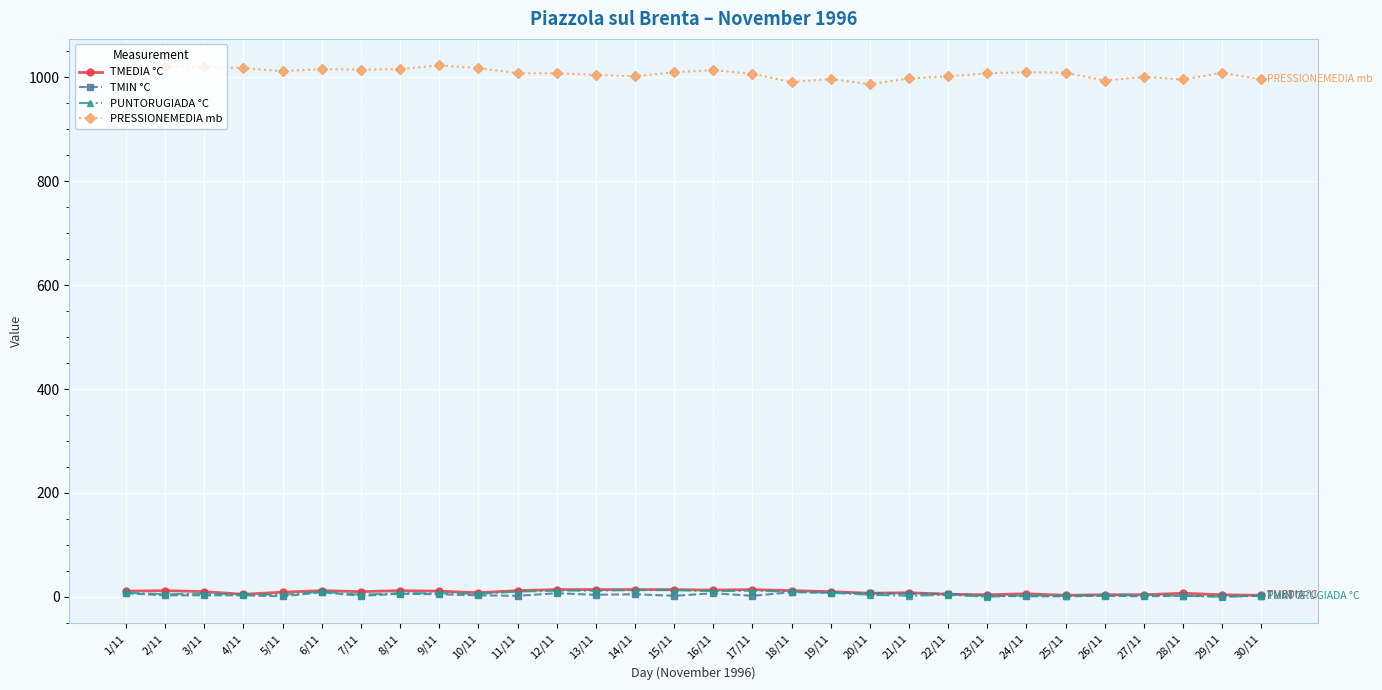

True or false: PUNTORUGIADA °C has more than 2 points higher than both neighbors.

True